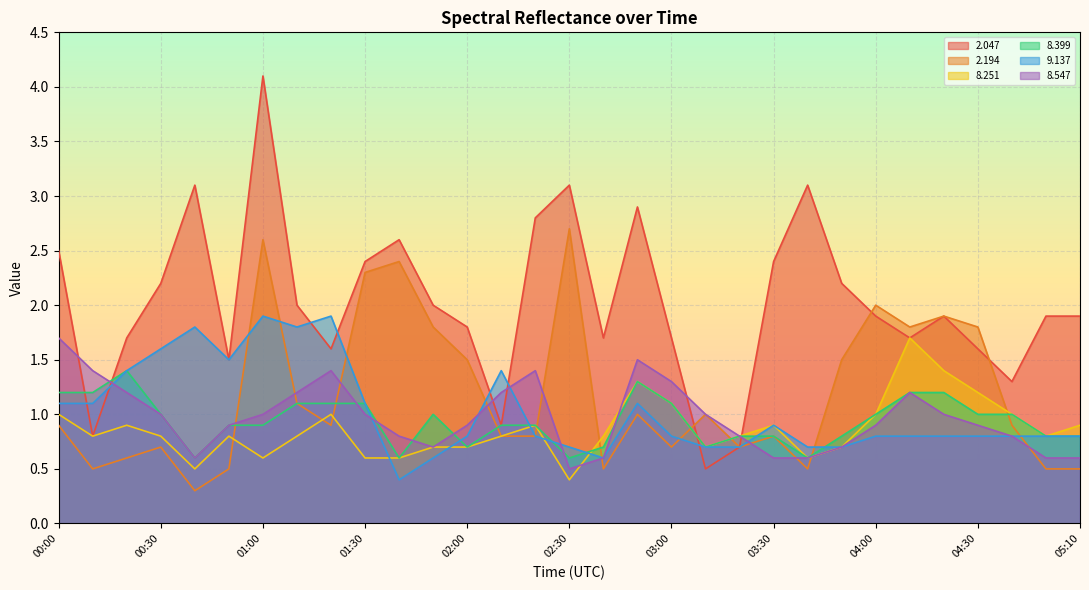

The value of   2.194 at 01:10 is 0.6. True or false?

False